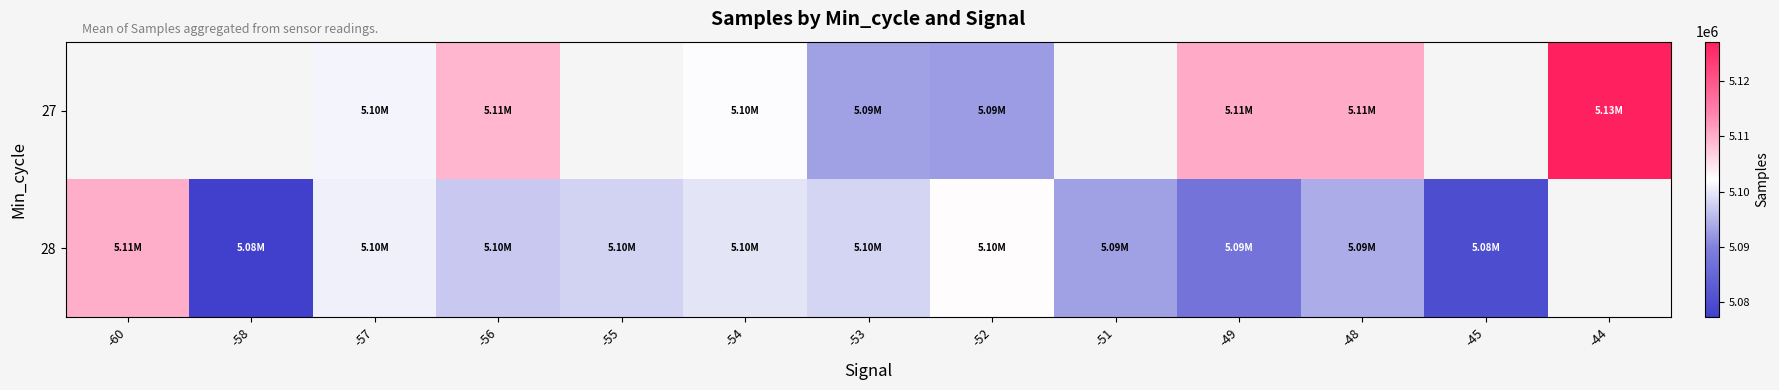

What is the difference between the highest and lowest values at -57?

499.5